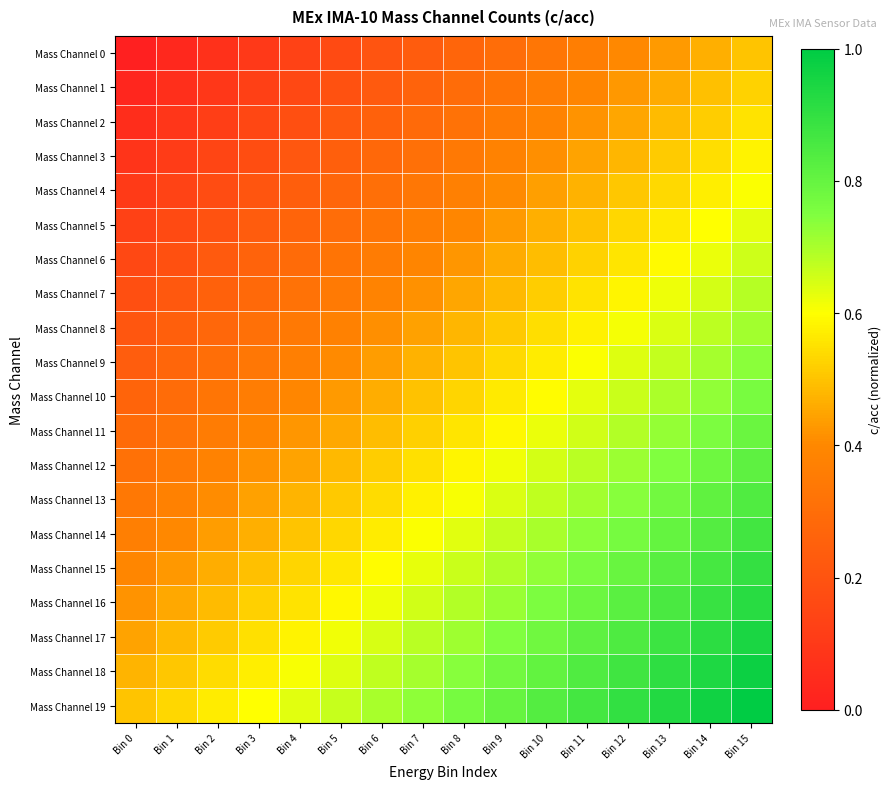

Reading right to left, list all the values displayed in this chart.

Mass Channel 0: Bin 15=0.5	Bin 14=0.5	Bin 13=0.4	Bin 12=0.4	Bin 11=0.4	Bin 10=0.3	Bin 9=0.3	Bin 8=0.3	Bin 7=0.2	Bin 6=0.2	Bin 5=0.2	Bin 4=0.1	Bin 3=0.1	Bin 2=0.1	Bin 1=0.0	Bin 0=0.0
Mass Channel 1: Bin 15=0.5	Bin 14=0.5	Bin 13=0.5	Bin 12=0.4	Bin 11=0.4	Bin 10=0.4	Bin 9=0.3	Bin 8=0.3	Bin 7=0.3	Bin 6=0.2	Bin 5=0.2	Bin 4=0.2	Bin 3=0.1	Bin 2=0.1	Bin 1=0.1	Bin 0=0.0
Mass Channel 2: Bin 15=0.6	Bin 14=0.5	Bin 13=0.5	Bin 12=0.5	Bin 11=0.4	Bin 10=0.4	Bin 9=0.4	Bin 8=0.3	Bin 7=0.3	Bin 6=0.3	Bin 5=0.2	Bin 4=0.2	Bin 3=0.2	Bin 2=0.1	Bin 1=0.1	Bin 0=0.1
Mass Channel 3: Bin 15=0.6	Bin 14=0.5	Bin 13=0.5	Bin 12=0.5	Bin 11=0.4	Bin 10=0.4	Bin 9=0.4	Bin 8=0.3	Bin 7=0.3	Bin 6=0.3	Bin 5=0.2	Bin 4=0.2	Bin 3=0.2	Bin 2=0.1	Bin 1=0.1	Bin 0=0.1
Mass Channel 4: Bin 15=0.6	Bin 14=0.6	Bin 13=0.5	Bin 12=0.5	Bin 11=0.5	Bin 10=0.4	Bin 9=0.4	Bin 8=0.4	Bin 7=0.3	Bin 6=0.3	Bin 5=0.3	Bin 4=0.2	Bin 3=0.2	Bin 2=0.2	Bin 1=0.1	Bin 0=0.1
Mass Channel 5: Bin 15=0.6	Bin 14=0.6	Bin 13=0.6	Bin 12=0.5	Bin 11=0.5	Bin 10=0.5	Bin 9=0.4	Bin 8=0.4	Bin 7=0.4	Bin 6=0.3	Bin 5=0.3	Bin 4=0.3	Bin 3=0.2	Bin 2=0.2	Bin 1=0.2	Bin 0=0.1
Mass Channel 6: Bin 15=0.7	Bin 14=0.6	Bin 13=0.6	Bin 12=0.6	Bin 11=0.5	Bin 10=0.5	Bin 9=0.5	Bin 8=0.4	Bin 7=0.4	Bin 6=0.4	Bin 5=0.3	Bin 4=0.3	Bin 3=0.3	Bin 2=0.2	Bin 1=0.2	Bin 0=0.2
Mass Channel 7: Bin 15=0.7	Bin 14=0.7	Bin 13=0.6	Bin 12=0.6	Bin 11=0.6	Bin 10=0.5	Bin 9=0.5	Bin 8=0.5	Bin 7=0.4	Bin 6=0.4	Bin 5=0.4	Bin 4=0.3	Bin 3=0.3	Bin 2=0.3	Bin 1=0.2	Bin 0=0.2
Mass Channel 8: Bin 15=0.7	Bin 14=0.7	Bin 13=0.6	Bin 12=0.6	Bin 11=0.6	Bin 10=0.5	Bin 9=0.5	Bin 8=0.5	Bin 7=0.4	Bin 6=0.4	Bin 5=0.4	Bin 4=0.3	Bin 3=0.3	Bin 2=0.3	Bin 1=0.2	Bin 0=0.2
Mass Channel 9: Bin 15=0.7	Bin 14=0.7	Bin 13=0.7	Bin 12=0.6	Bin 11=0.6	Bin 10=0.6	Bin 9=0.5	Bin 8=0.5	Bin 7=0.5	Bin 6=0.4	Bin 5=0.4	Bin 4=0.4	Bin 3=0.3	Bin 2=0.3	Bin 1=0.3	Bin 0=0.2
Mass Channel 10: Bin 15=0.8	Bin 14=0.7	Bin 13=0.7	Bin 12=0.7	Bin 11=0.6	Bin 10=0.6	Bin 9=0.6	Bin 8=0.5	Bin 7=0.5	Bin 6=0.5	Bin 5=0.4	Bin 4=0.4	Bin 3=0.4	Bin 2=0.3	Bin 1=0.3	Bin 0=0.3
Mass Channel 11: Bin 15=0.8	Bin 14=0.8	Bin 13=0.7	Bin 12=0.7	Bin 11=0.7	Bin 10=0.6	Bin 9=0.6	Bin 8=0.6	Bin 7=0.5	Bin 6=0.5	Bin 5=0.5	Bin 4=0.4	Bin 3=0.4	Bin 2=0.4	Bin 1=0.3	Bin 0=0.3
Mass Channel 12: Bin 15=0.8	Bin 14=0.8	Bin 13=0.7	Bin 12=0.7	Bin 11=0.7	Bin 10=0.6	Bin 9=0.6	Bin 8=0.6	Bin 7=0.5	Bin 6=0.5	Bin 5=0.5	Bin 4=0.4	Bin 3=0.4	Bin 2=0.4	Bin 1=0.3	Bin 0=0.3
Mass Channel 13: Bin 15=0.8	Bin 14=0.8	Bin 13=0.8	Bin 12=0.7	Bin 11=0.7	Bin 10=0.7	Bin 9=0.6	Bin 8=0.6	Bin 7=0.6	Bin 6=0.5	Bin 5=0.5	Bin 4=0.5	Bin 3=0.4	Bin 2=0.4	Bin 1=0.4	Bin 0=0.3
Mass Channel 14: Bin 15=0.9	Bin 14=0.8	Bin 13=0.8	Bin 12=0.8	Bin 11=0.7	Bin 10=0.7	Bin 9=0.7	Bin 8=0.6	Bin 7=0.6	Bin 6=0.6	Bin 5=0.5	Bin 4=0.5	Bin 3=0.5	Bin 2=0.4	Bin 1=0.4	Bin 0=0.4
Mass Channel 15: Bin 15=0.9	Bin 14=0.9	Bin 13=0.8	Bin 12=0.8	Bin 11=0.8	Bin 10=0.7	Bin 9=0.7	Bin 8=0.7	Bin 7=0.6	Bin 6=0.6	Bin 5=0.6	Bin 4=0.5	Bin 3=0.5	Bin 2=0.5	Bin 1=0.4	Bin 0=0.4
Mass Channel 16: Bin 15=0.9	Bin 14=0.9	Bin 13=0.9	Bin 12=0.8	Bin 11=0.8	Bin 10=0.8	Bin 9=0.7	Bin 8=0.7	Bin 7=0.7	Bin 6=0.6	Bin 5=0.6	Bin 4=0.6	Bin 3=0.5	Bin 2=0.5	Bin 1=0.5	Bin 0=0.4
Mass Channel 17: Bin 15=0.9	Bin 14=0.9	Bin 13=0.9	Bin 12=0.8	Bin 11=0.8	Bin 10=0.8	Bin 9=0.7	Bin 8=0.7	Bin 7=0.7	Bin 6=0.6	Bin 5=0.6	Bin 4=0.6	Bin 3=0.5	Bin 2=0.5	Bin 1=0.5	Bin 0=0.4
Mass Channel 18: Bin 15=1.0	Bin 14=0.9	Bin 13=0.9	Bin 12=0.9	Bin 11=0.8	Bin 10=0.8	Bin 9=0.8	Bin 8=0.7	Bin 7=0.7	Bin 6=0.7	Bin 5=0.6	Bin 4=0.6	Bin 3=0.6	Bin 2=0.5	Bin 1=0.5	Bin 0=0.5
Mass Channel 19: Bin 15=1.0	Bin 14=1.0	Bin 13=0.9	Bin 12=0.9	Bin 11=0.9	Bin 10=0.8	Bin 9=0.8	Bin 8=0.8	Bin 7=0.7	Bin 6=0.7	Bin 5=0.7	Bin 4=0.6	Bin 3=0.6	Bin 2=0.6	Bin 1=0.5	Bin 0=0.5